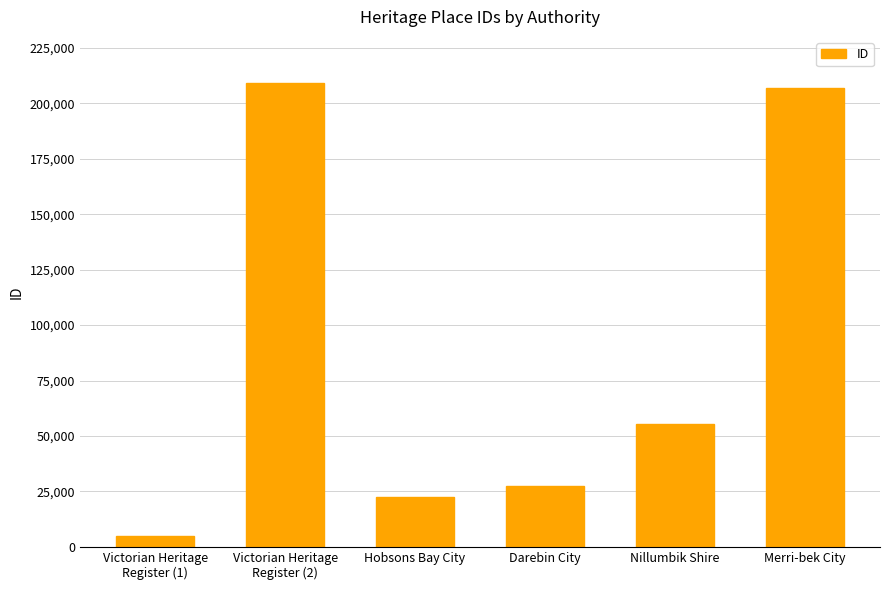

What is the greatest value displayed?

209200